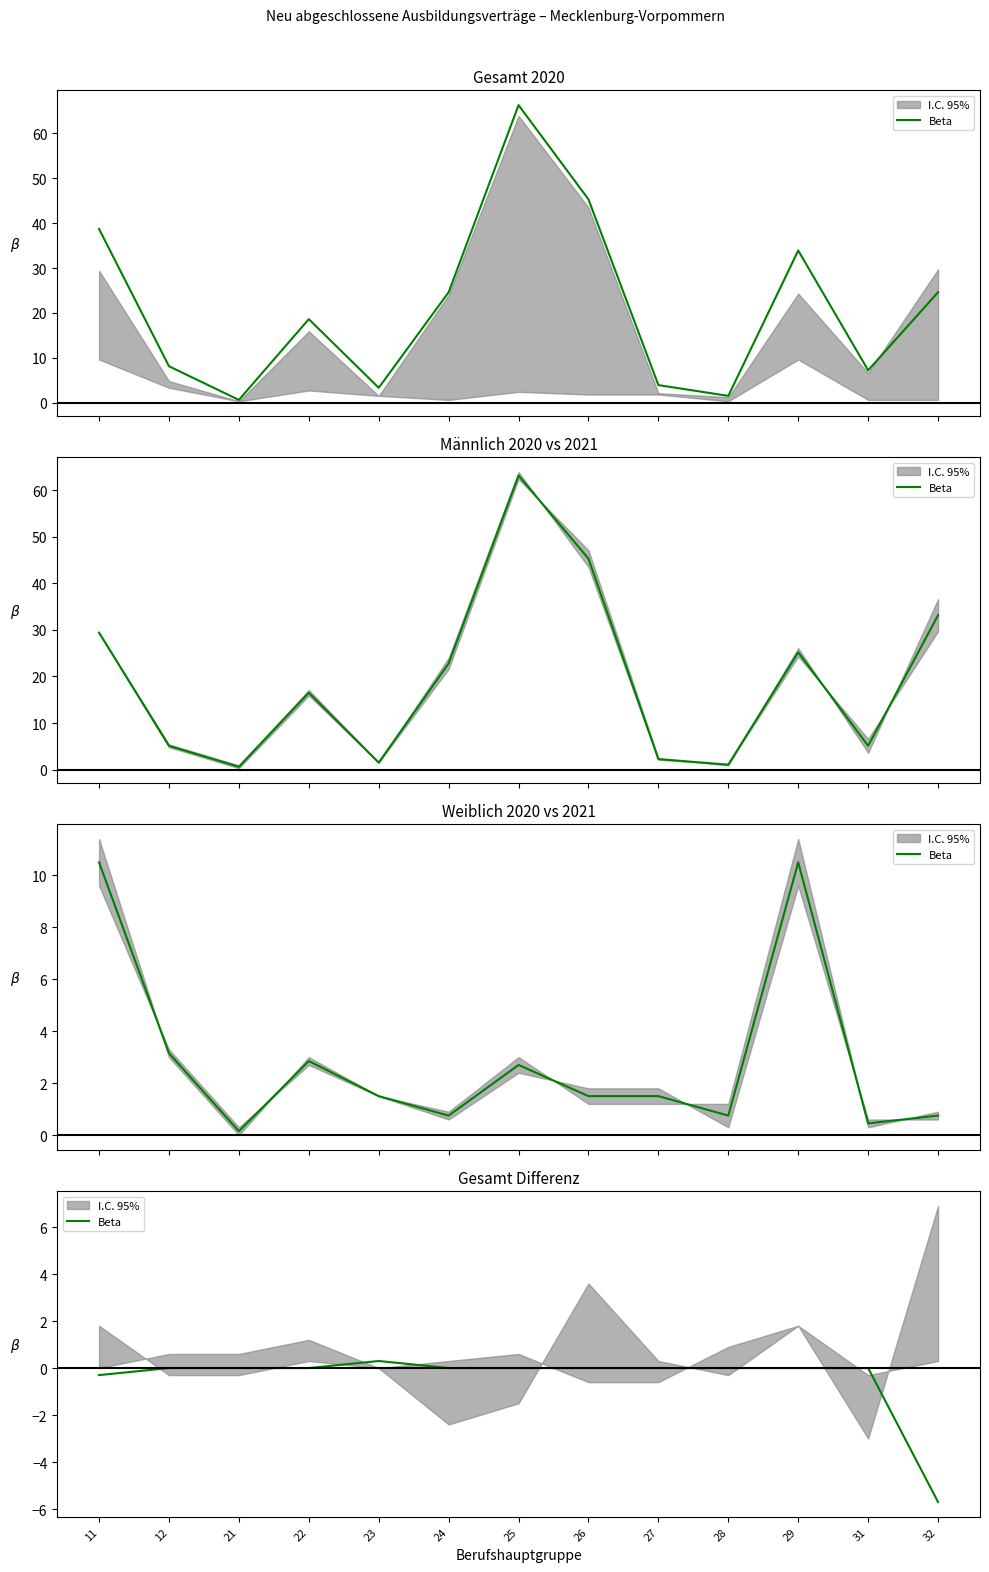

Does the chart have visible grid lines?

No